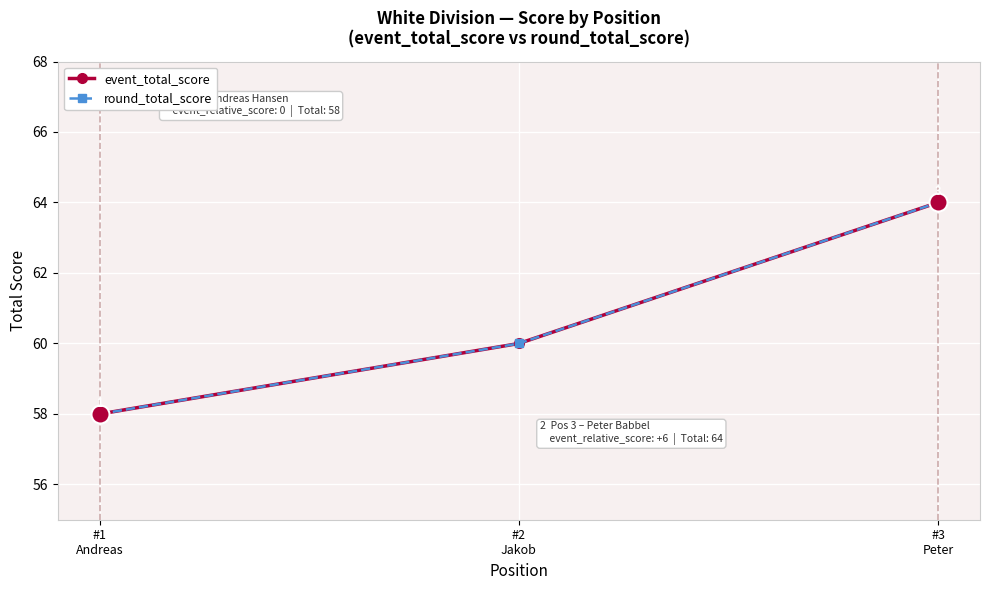

What is the smallest value displayed?

58